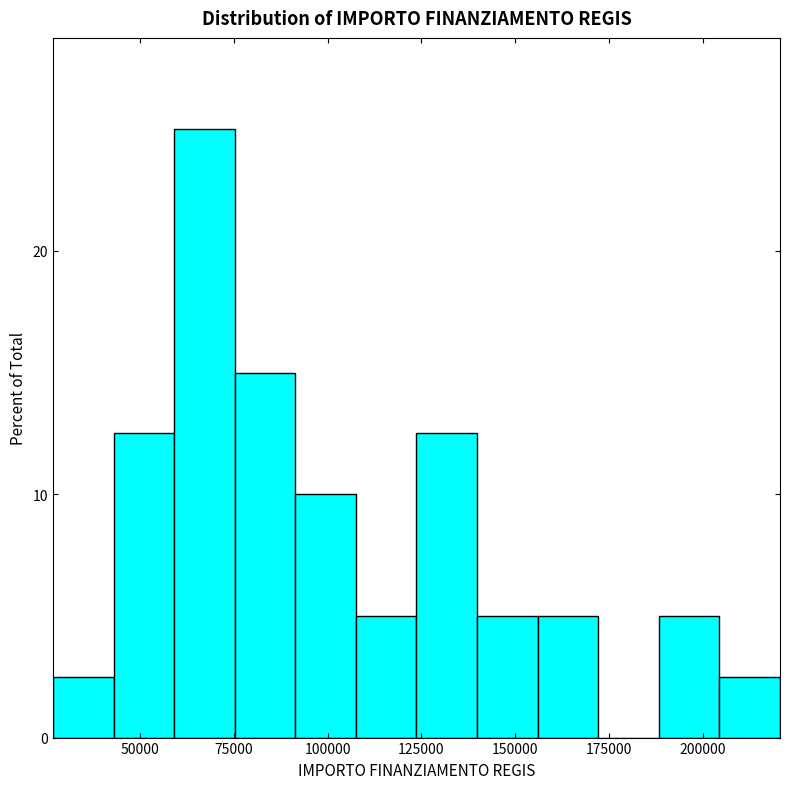

Around what value on the x-axis is the tallest bar? Give the approximate position of its centre, as read against the axis.

65000